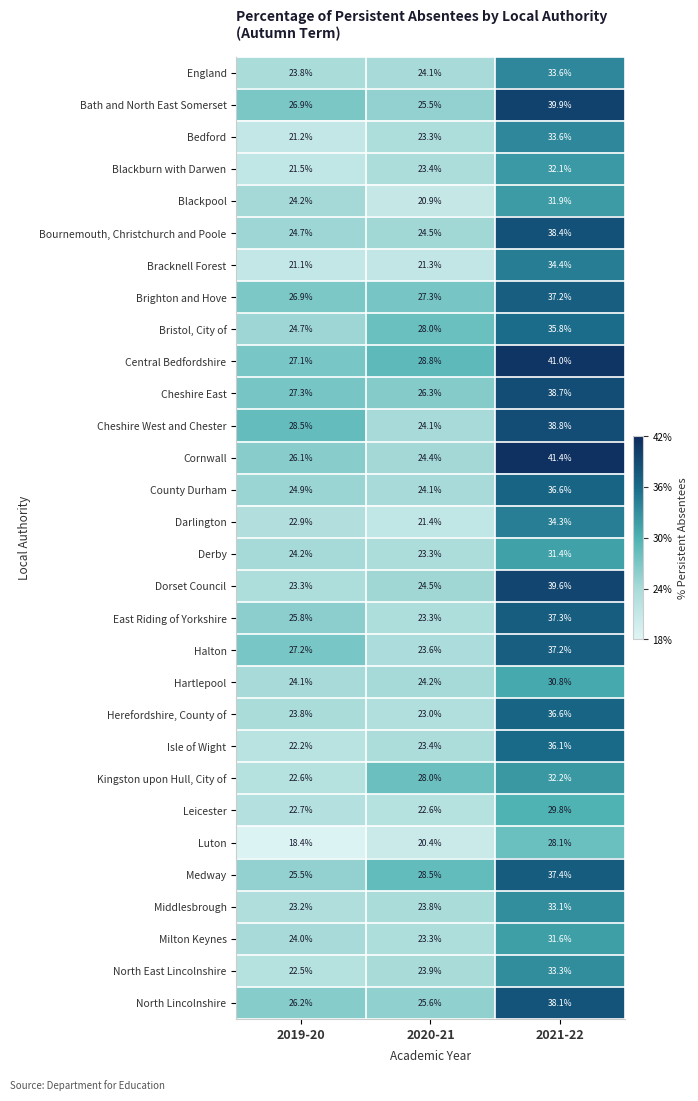

List the labels in order of Herefordshire, County of value, largest first.

2021-22, 2019-20, 2020-21